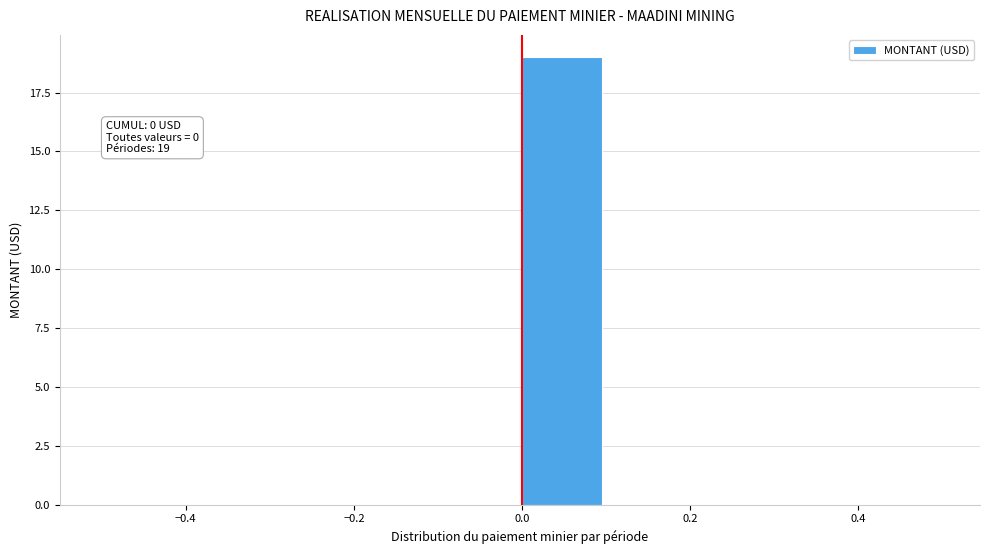

Which range on the x-axis has the tallest bar?

0.0 to 0.1